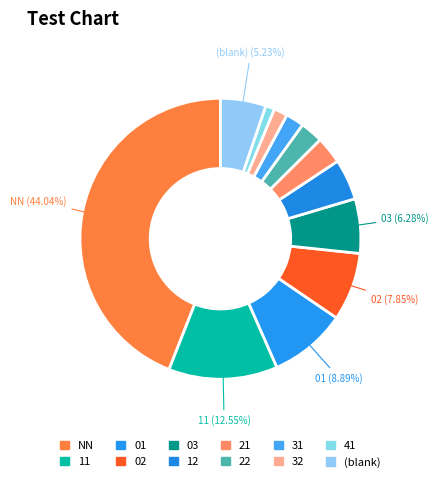

Rank the categories by value from highest to lowest.

NN, 11, 01, 02, 03, (blank), 12, 21, 22, 31, 32, 41